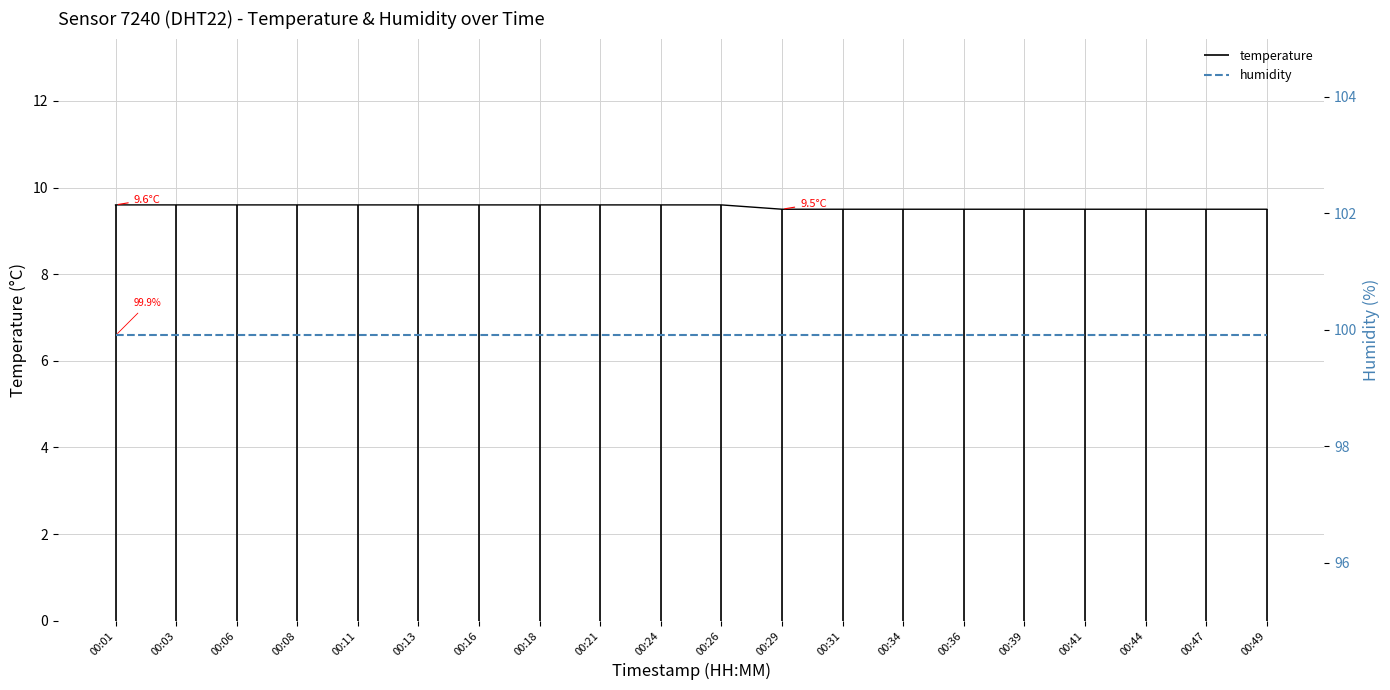

Rank the series by their average value, from highest to lowest.

humidity, temperature